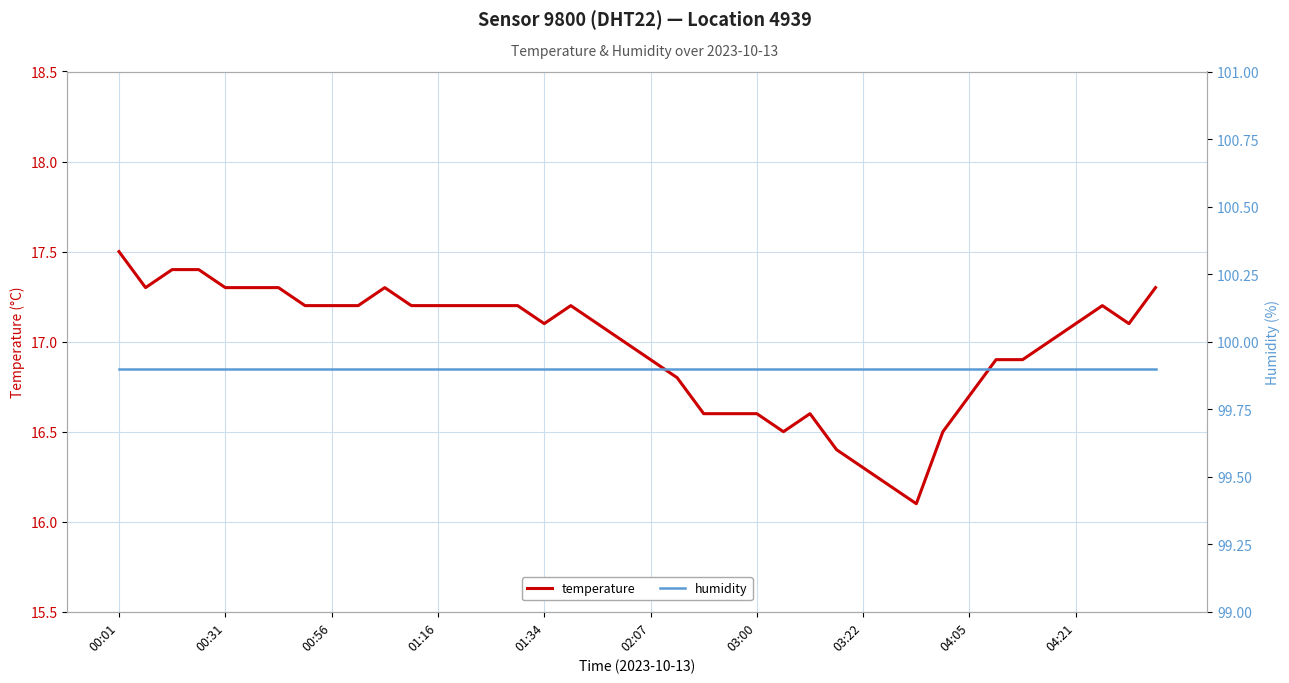

Which category has the lowest value in the temperature series?

30